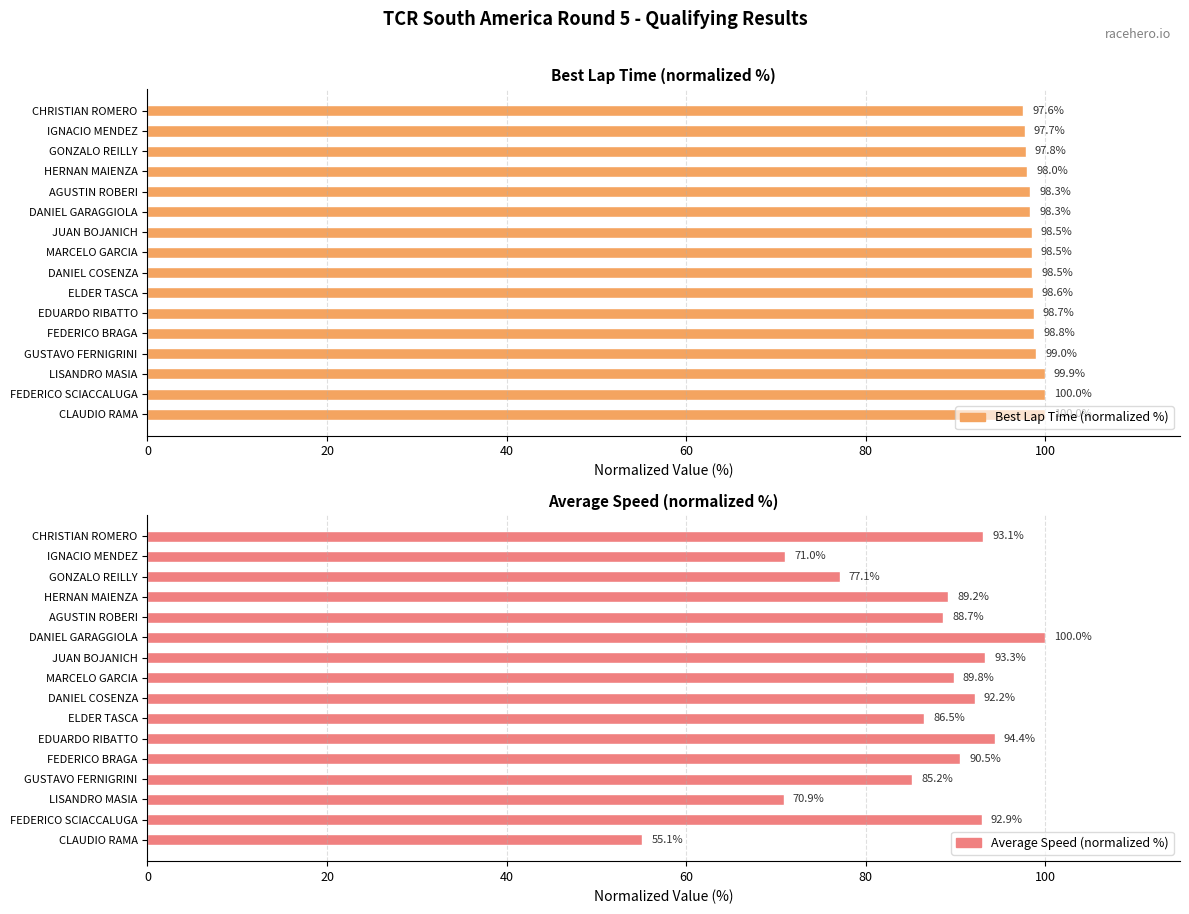

Which series has the largest range (max minus min)?

Average Speed (normalized %)